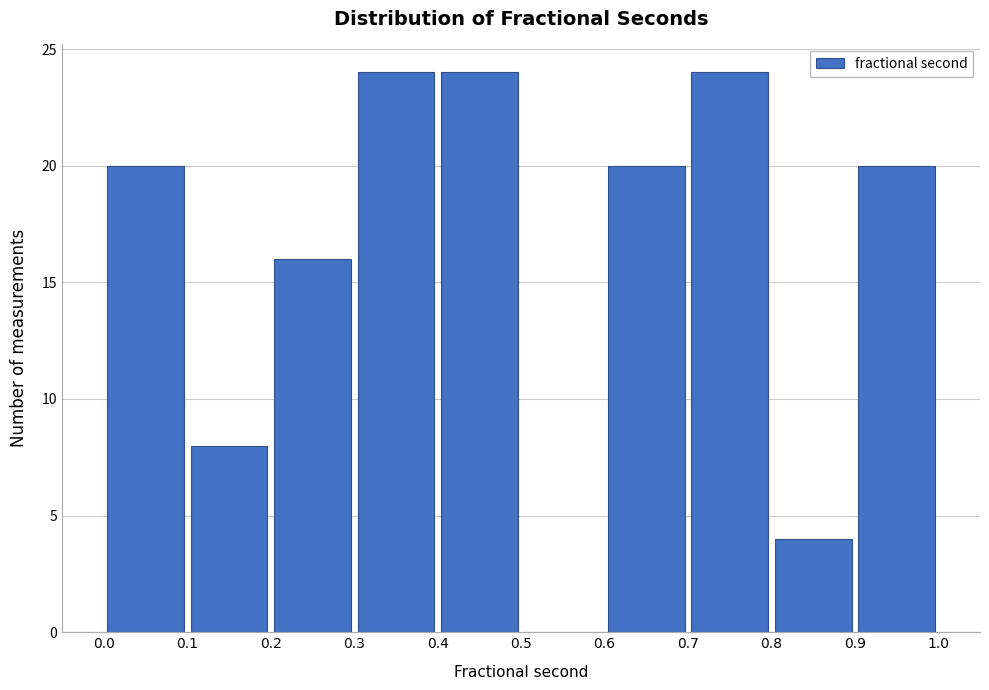

How tall is the bar that spans 0.3 to 0.4 on the x-axis? The values are not printed on the chart, so give them approximately, as read against the axis.

24